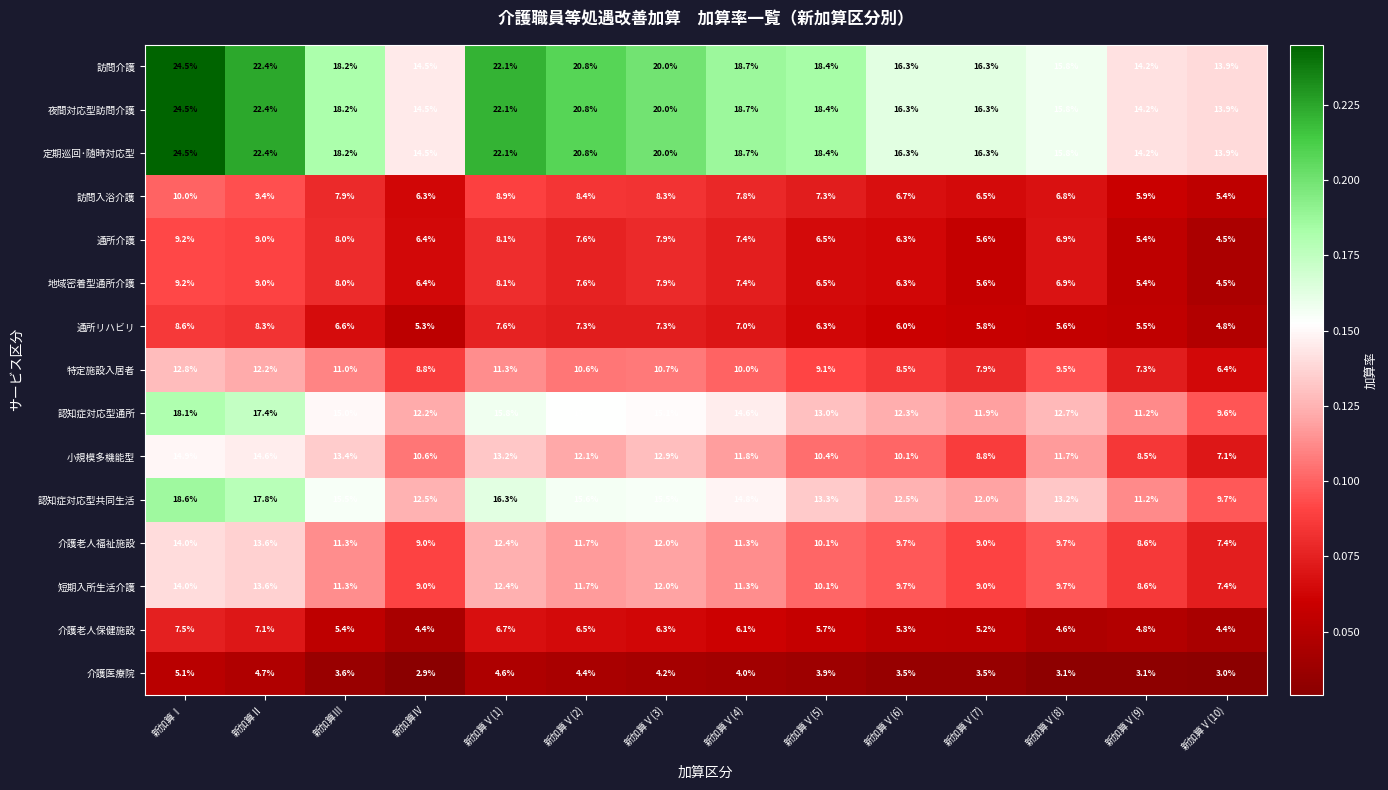

Which category has the lowest value across all series?

新加算Ⅳ